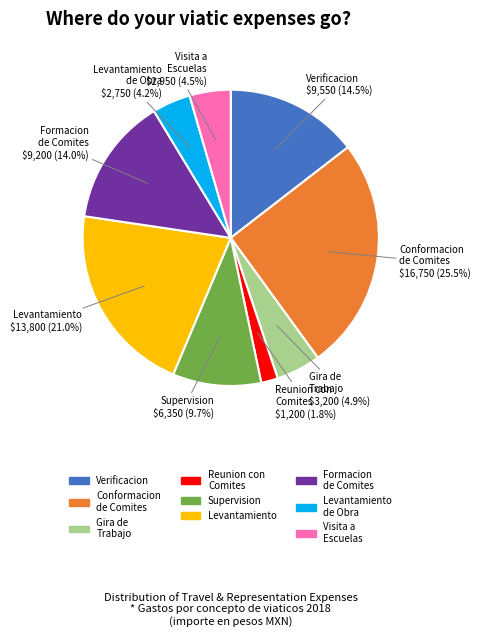

Is there a majority slice in this chart?

No